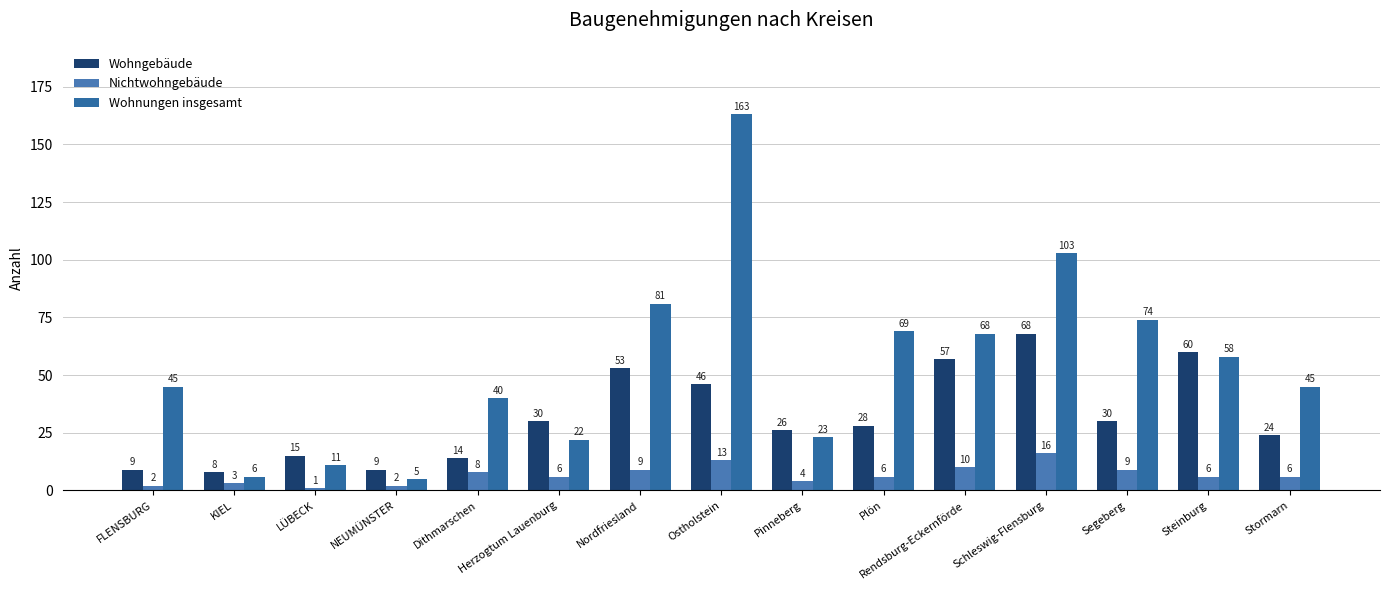

What are all the series names shown in the legend?

Wohngebäude, Nichtwohngebäude, Wohnungen insgesamt